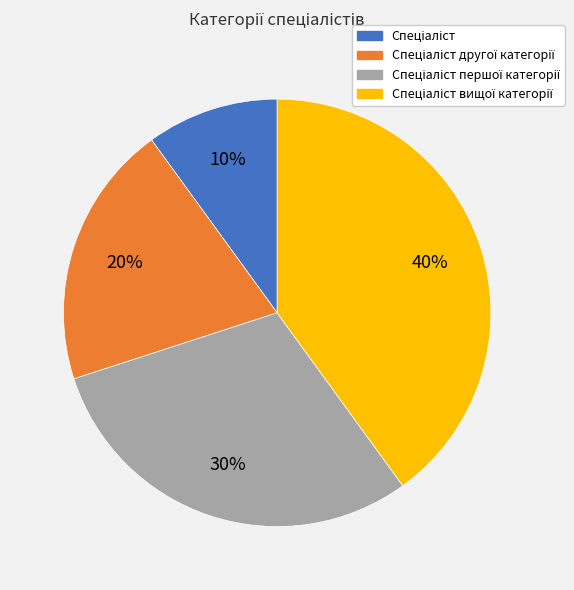

To the nearest percent, what is the average slice percentage?

25%